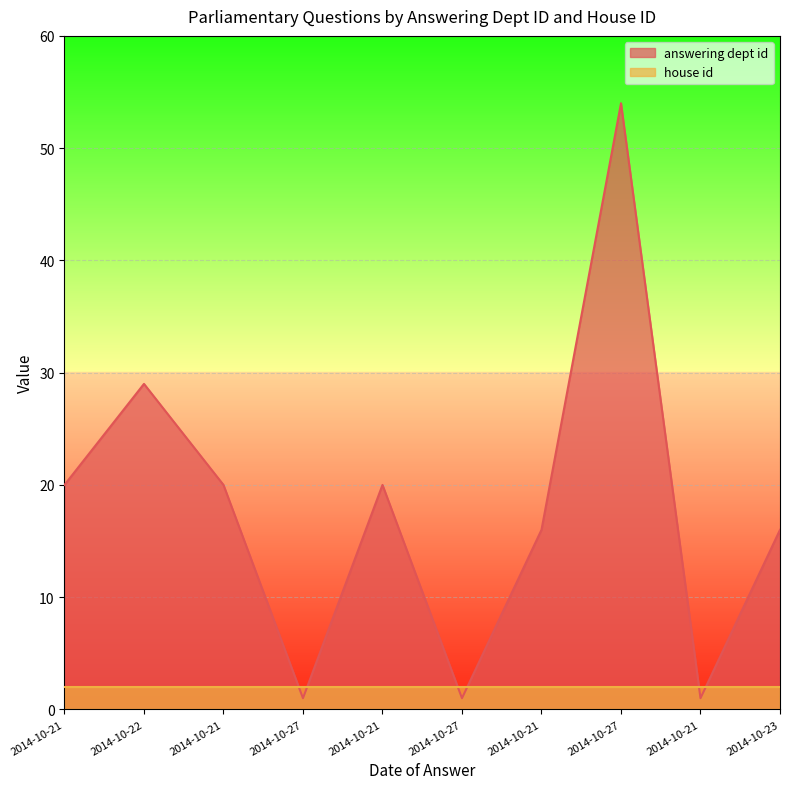

What is the change in value from 2014-10-27 to 2014-10-23?

-38